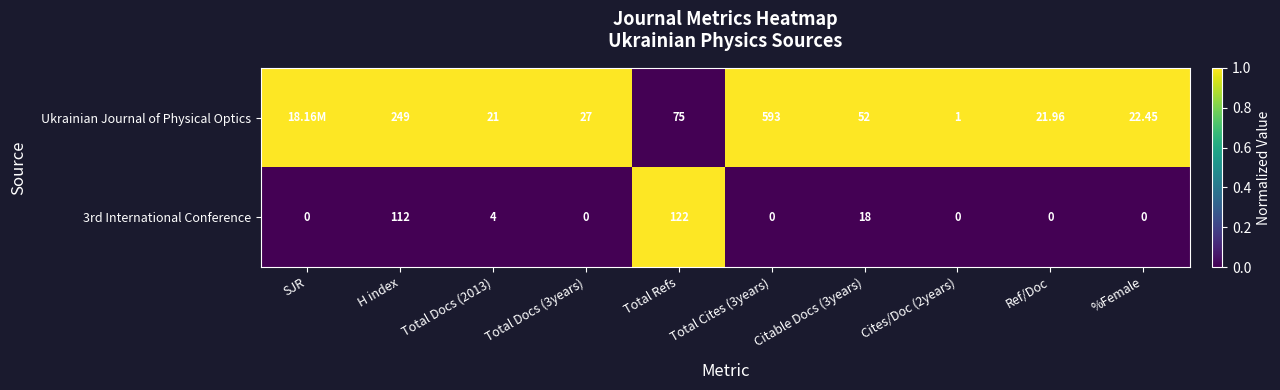

Which category has the highest value in the 3rd International Conference series?

Total Refs